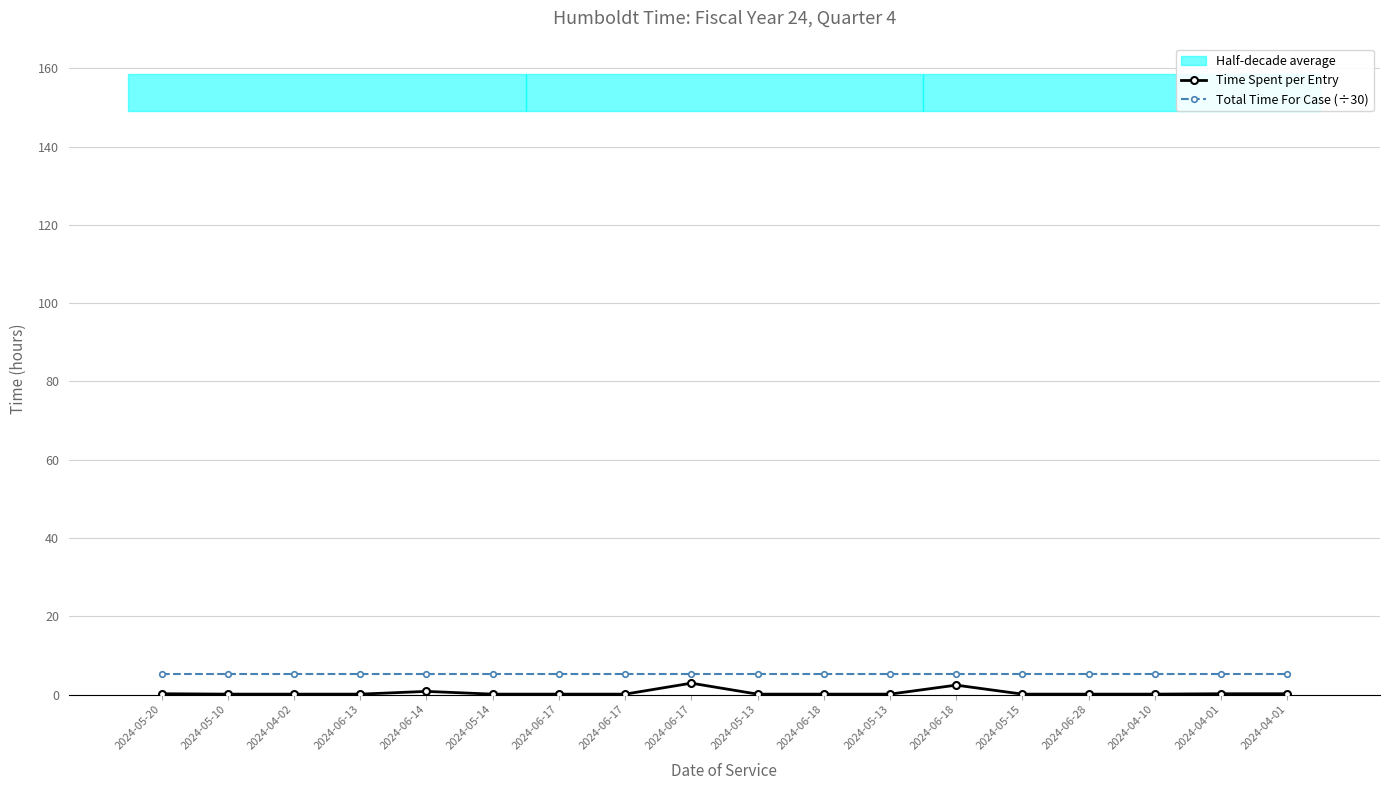

What is the label of the 2nd point from the right?

2024-04-01